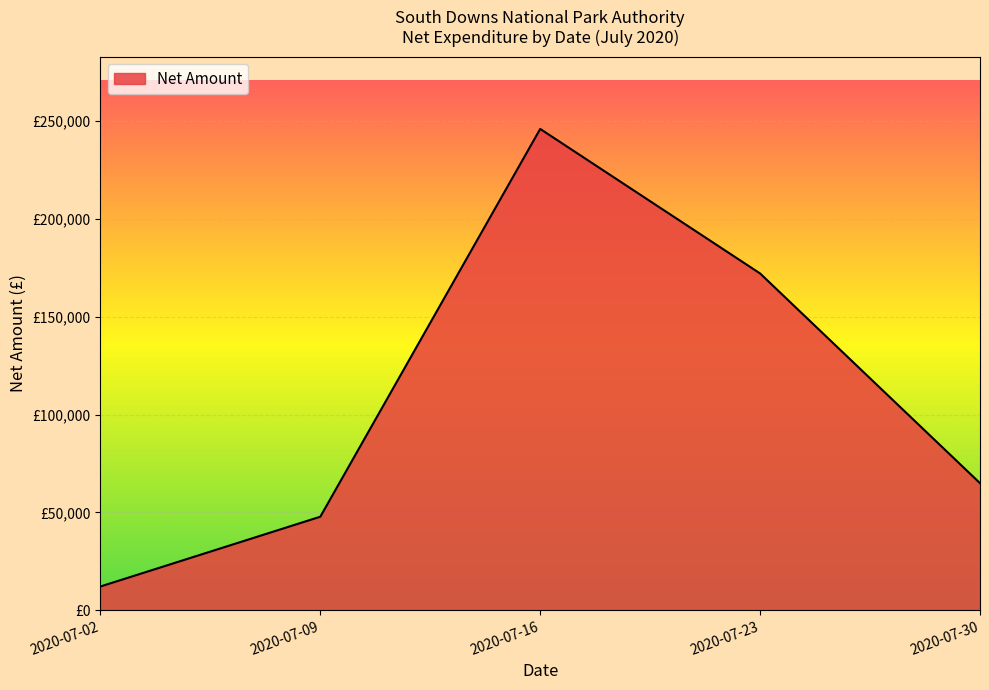

List the labels in order of value, largest first.

2020-07-16, 2020-07-23, 2020-07-30, 2020-07-09, 2020-07-02